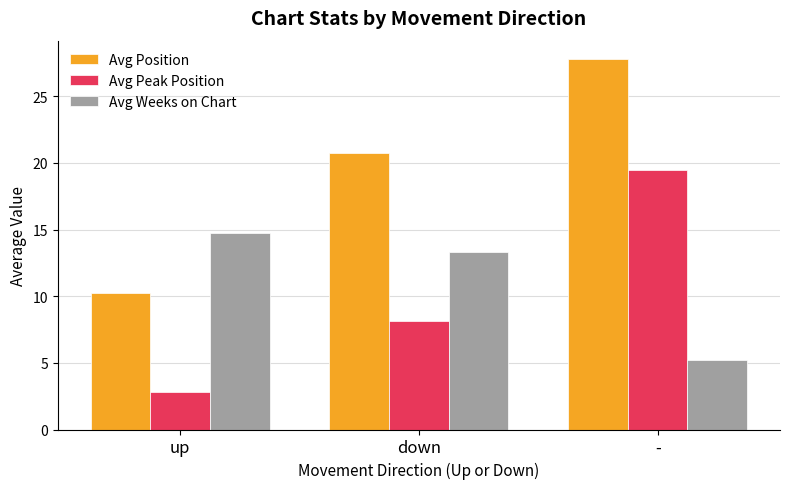

What are all the series names shown in the legend?

Avg Position, Avg Peak Position, Avg Weeks on Chart